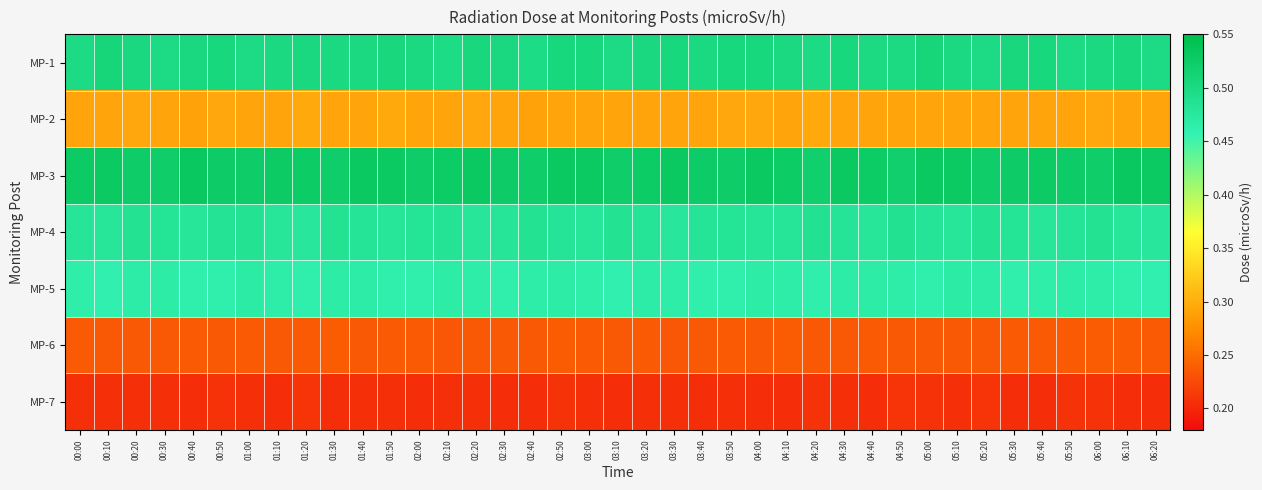

What is the difference between the highest and lowest values at 05:30?

0.3